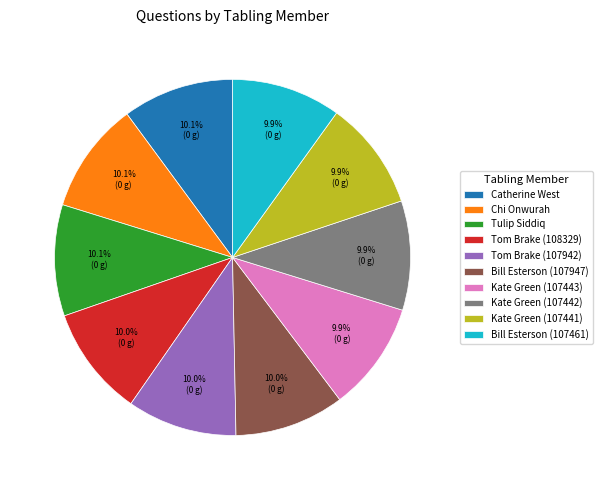

Does any single category account for the majority?

No